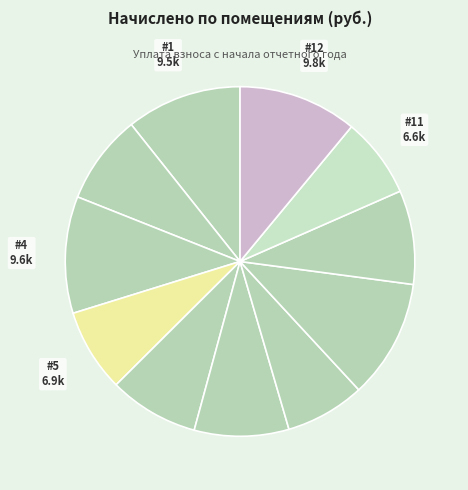

How many segments does this pie chart have?

11